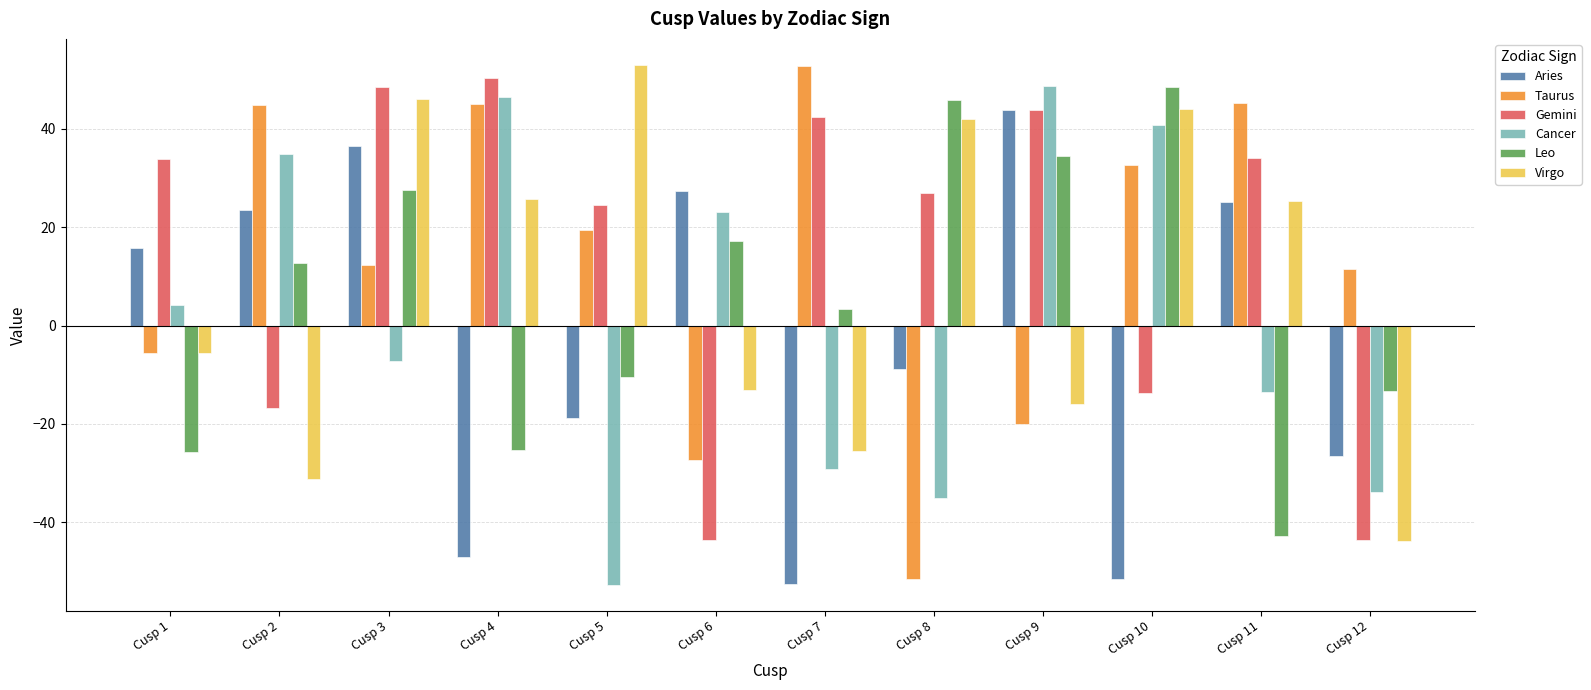

How many bars are there in total?

72